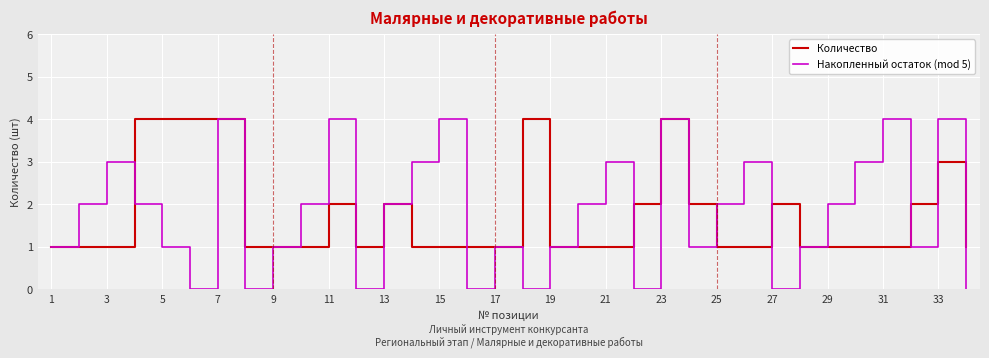

After their last crossing, which series has the higher values: Количество or Накопленный остаток (mod 5)?

Количество